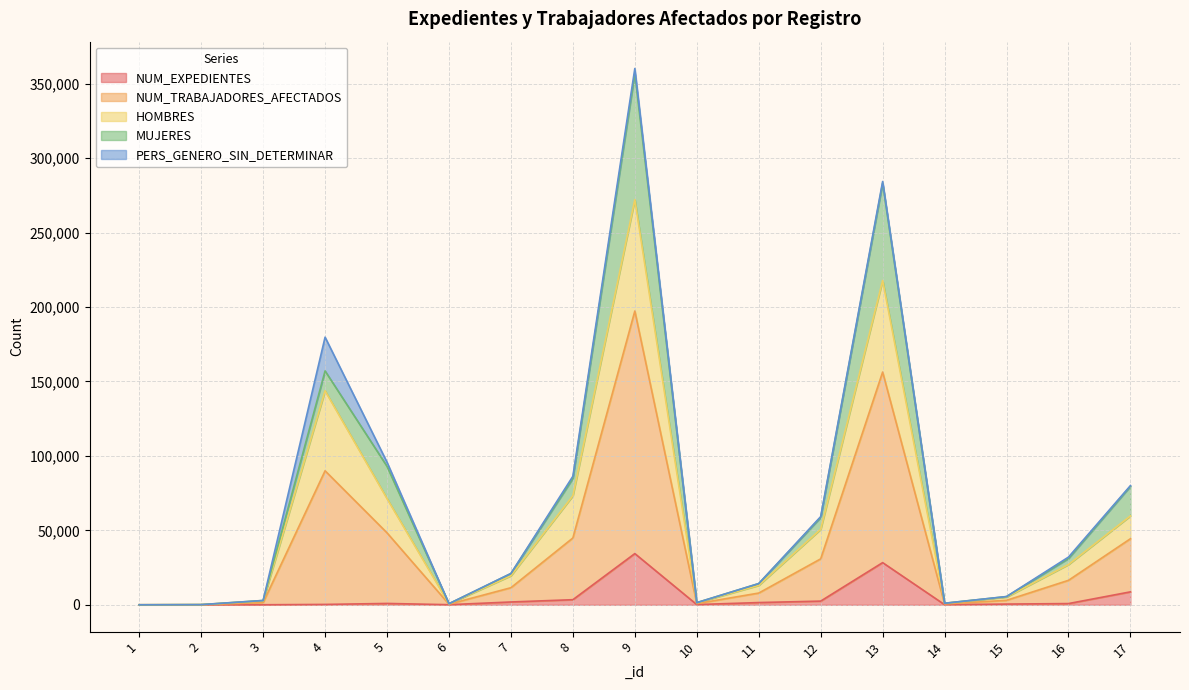

What is the total value across all series at 6?

745